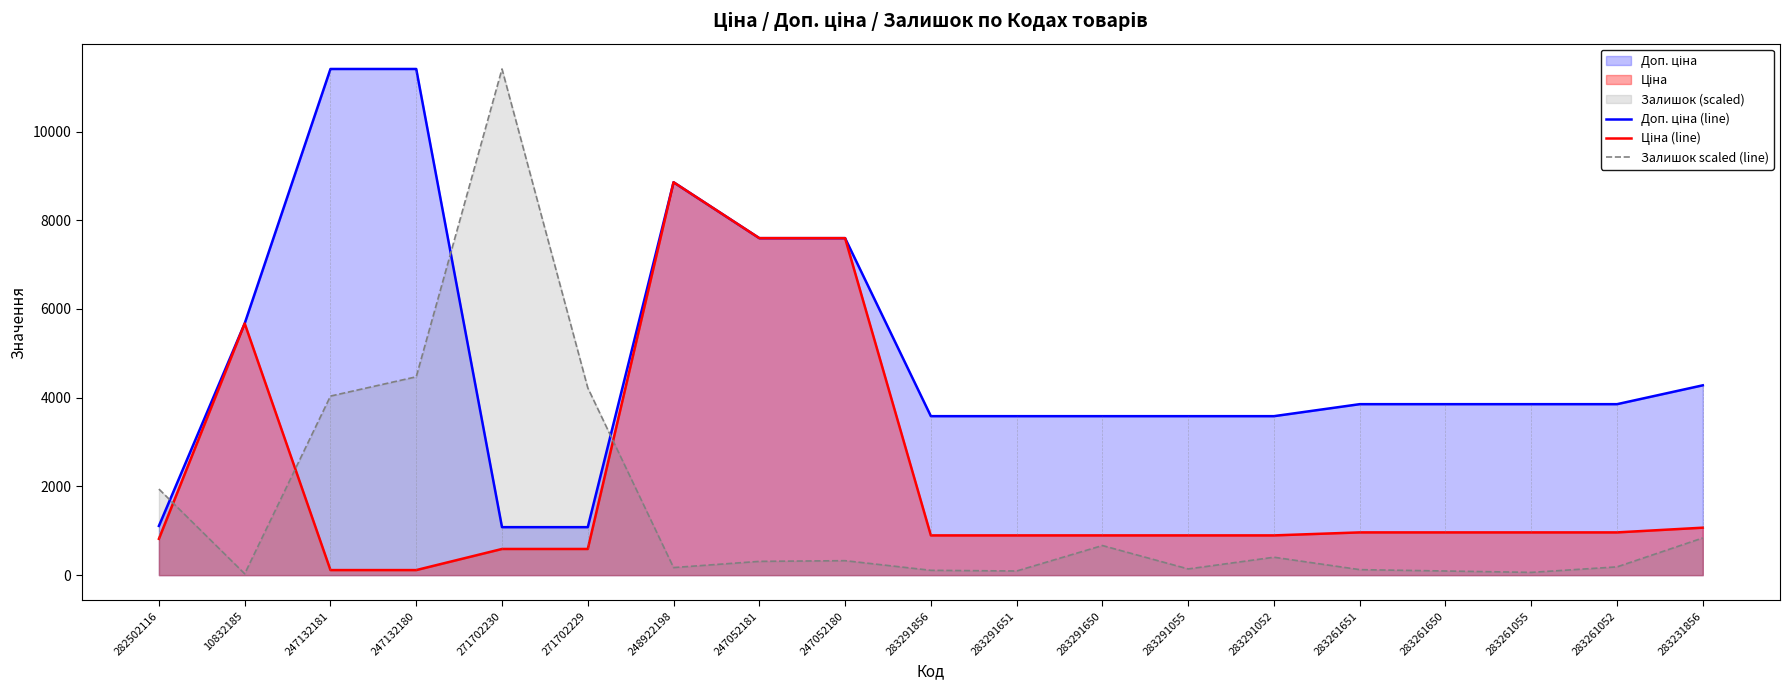

How many lines are shown in the chart?

3